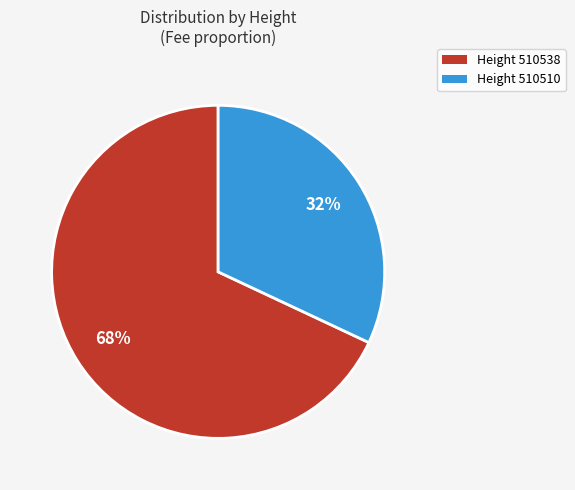

How many slices are in this pie chart?

2